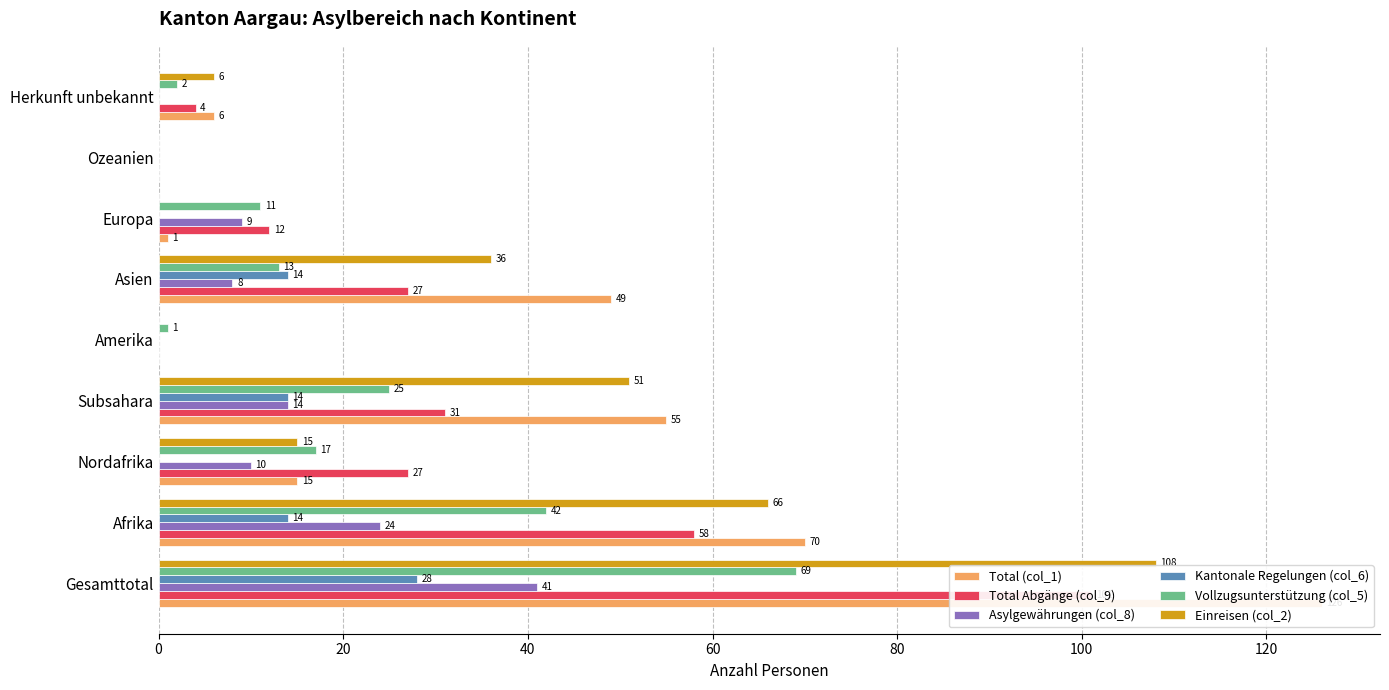

Which series has the largest total across all categories?

Total (col_1)